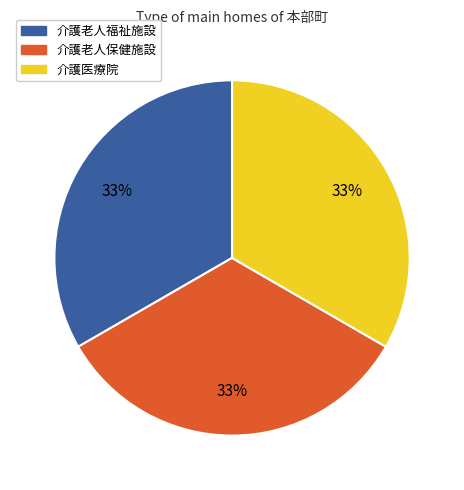

What is the ratio of the value at 介護老人福祉施設 to the value at 介護老人保健施設?

1.0